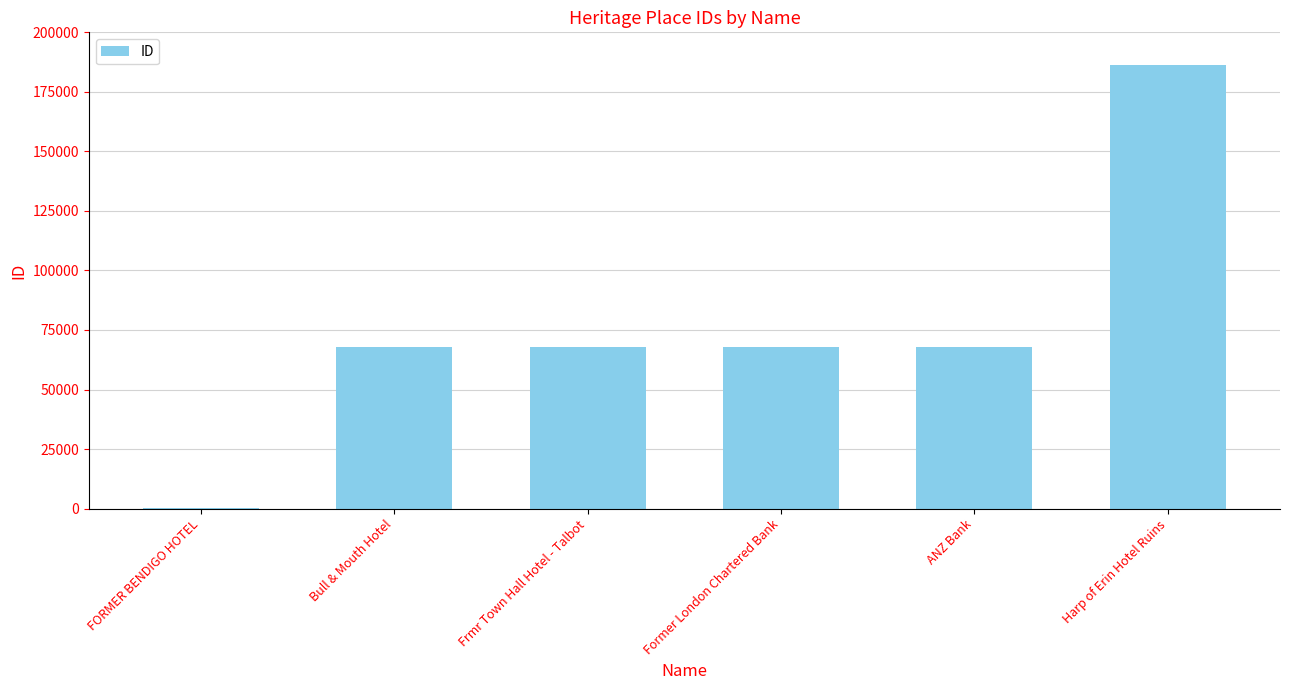

How many categories are shown in the chart?

6